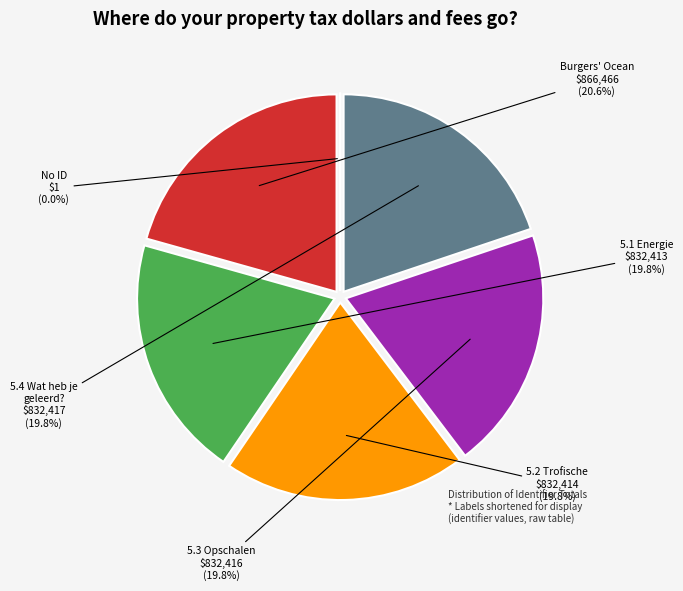

Is there a majority slice in this chart?

No